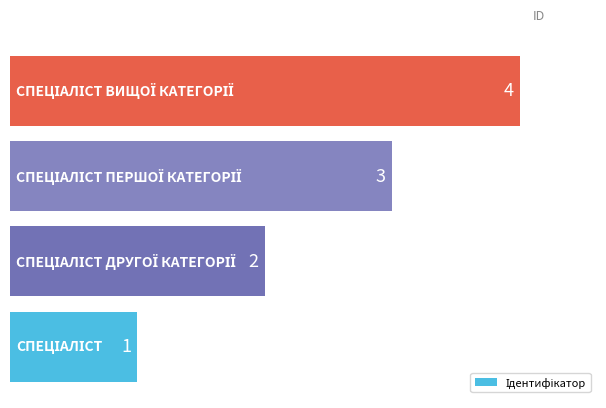

How many bars are there in total?

4